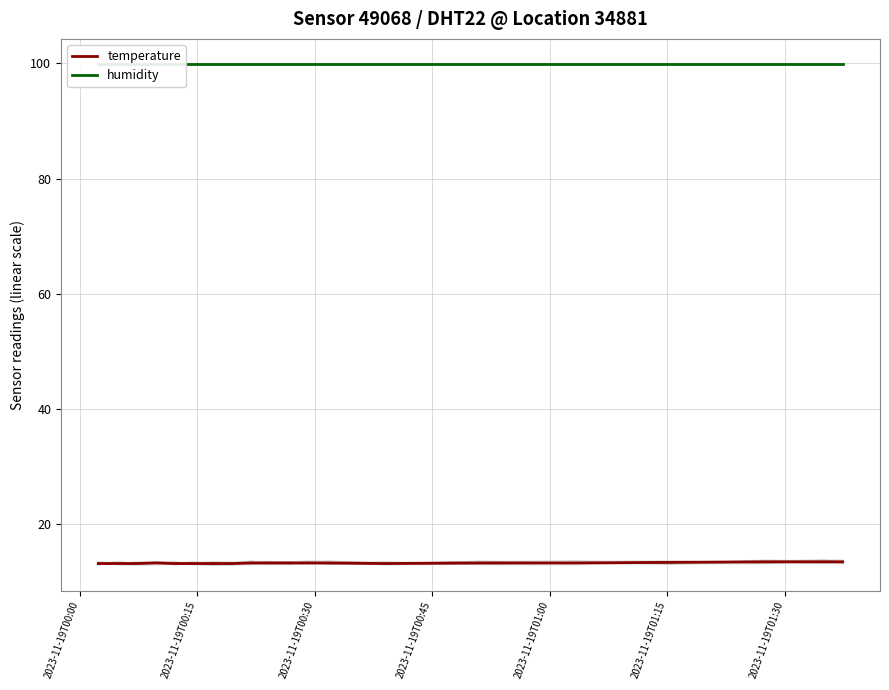

True or false: temperature has a value of 18.4 at 2023-11-19T00:45.

False